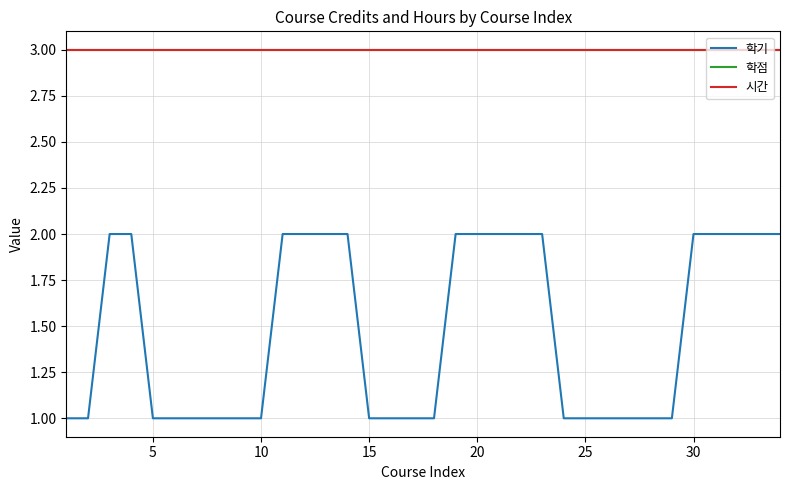

True or false: 학기 and 학점 intersect in this chart.

False